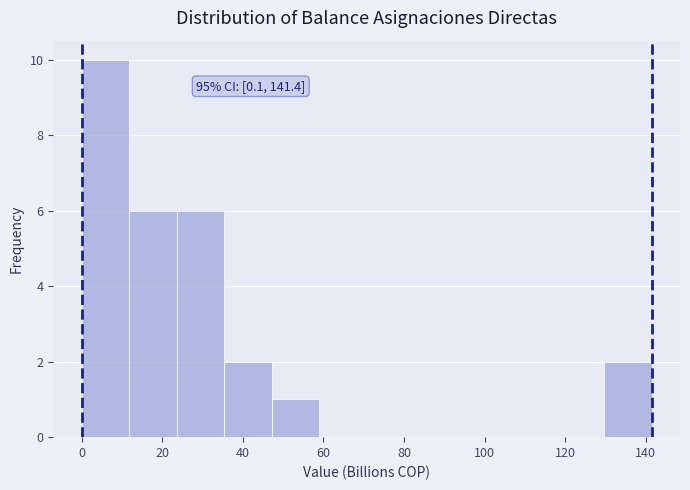

Over which range of the x-axis is the bar tallest?

0 to 12